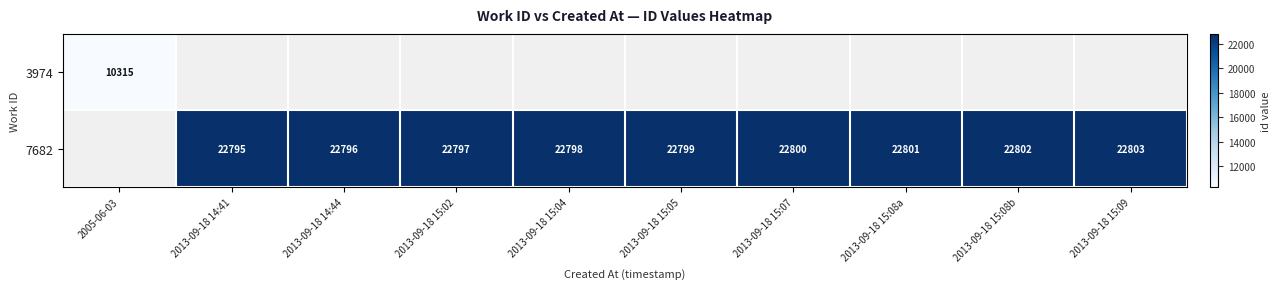

Is it true that 7682 equals 32598 at 2013-09-18 14:44?

False